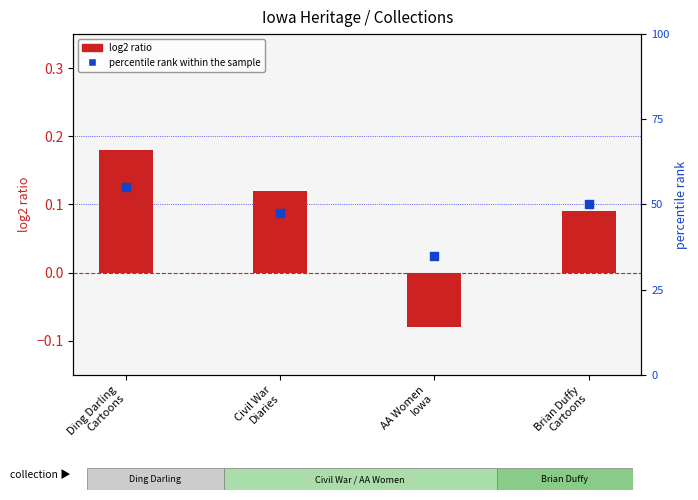

At how many categories does at least one series exceed 0?

4